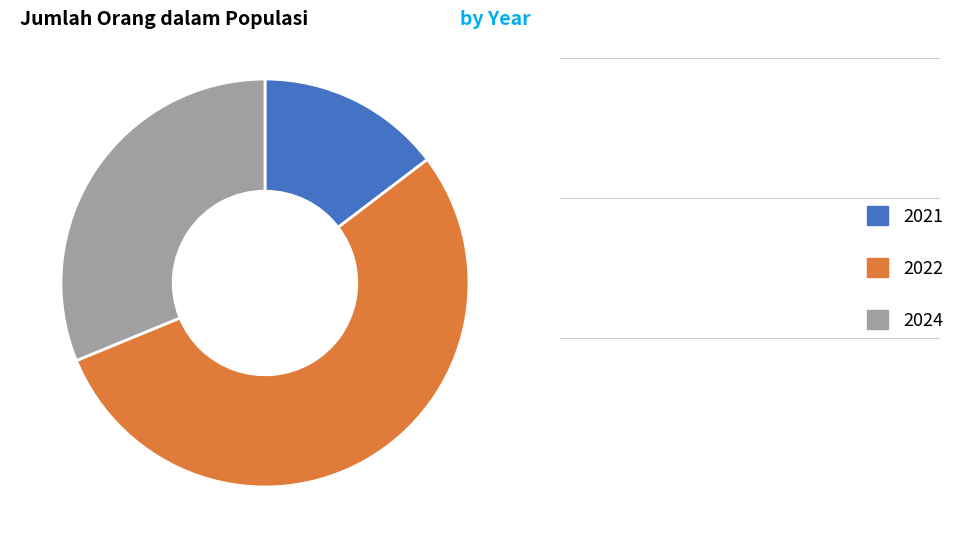

Between 2021 and 2024, which is larger?

2024